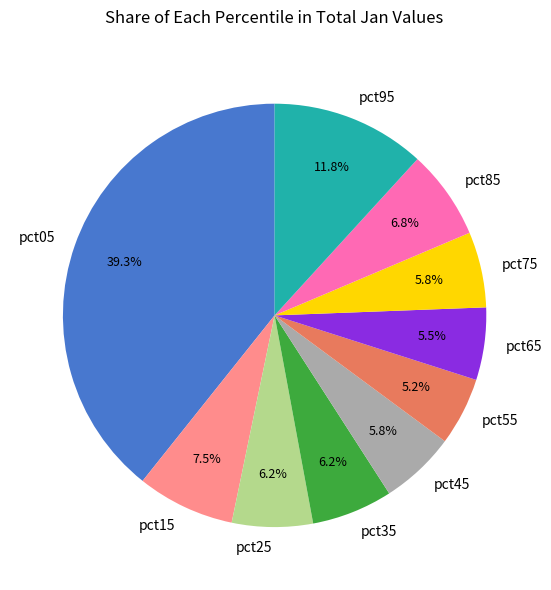

To the nearest percent, what is the average slice percentage?

10%